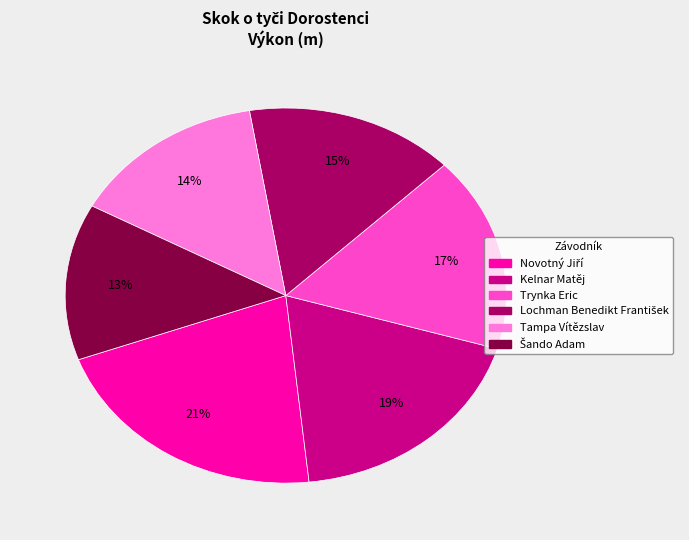

To the nearest percent, what portion does Kelnar Matěj represent?

19%